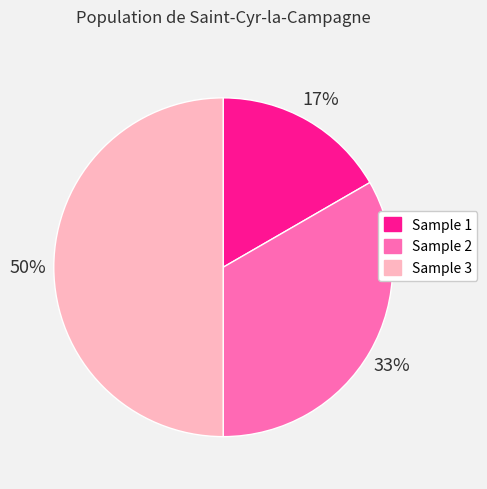

Does Sample 2 account for over 50% of the chart?

No